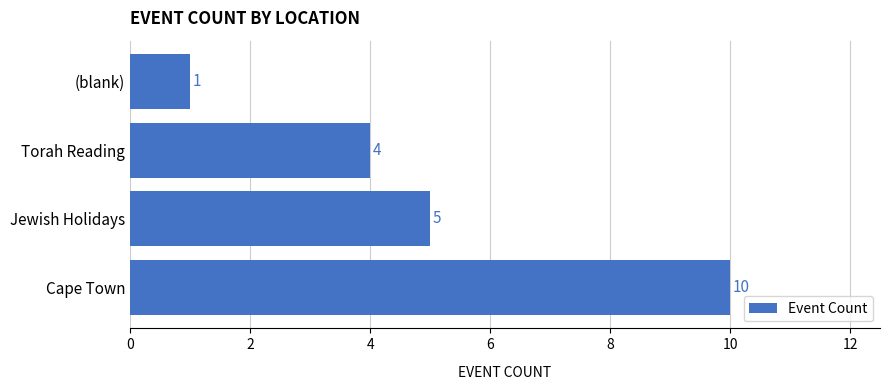

Count the number of categories in the chart.

4